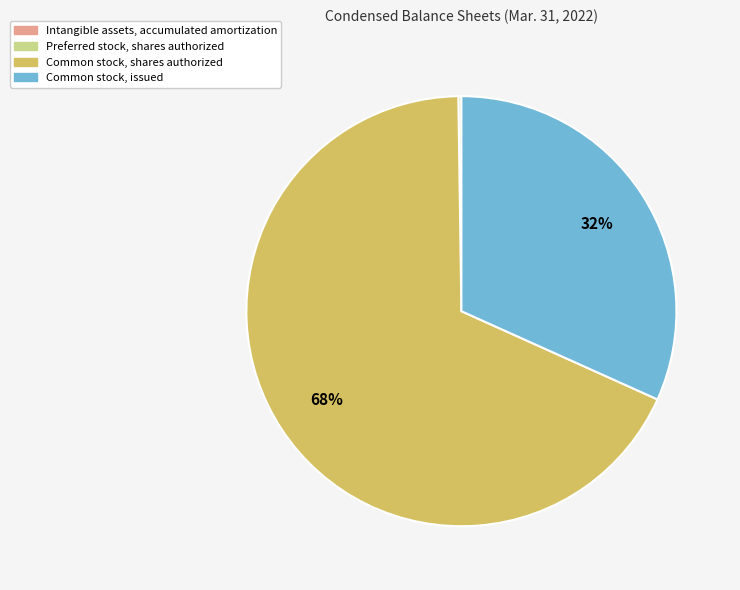

Is it true that Common stock, shares authorized is 58% of the pie?

False